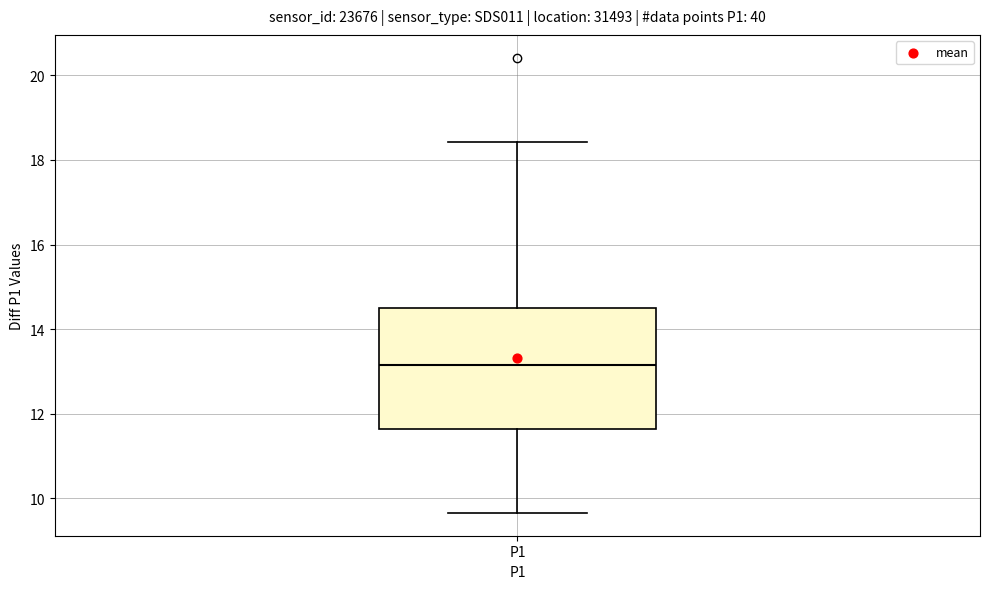

Transcribe this box plot: give where the median line is, the range the box spans, and where the two whiskers end, as read against the y-axis. The values are not printed on the chart, so give them approximately, as read against the axis.

median 13.2, box 11.6 to 14.6, whiskers 9.6 to 18.4